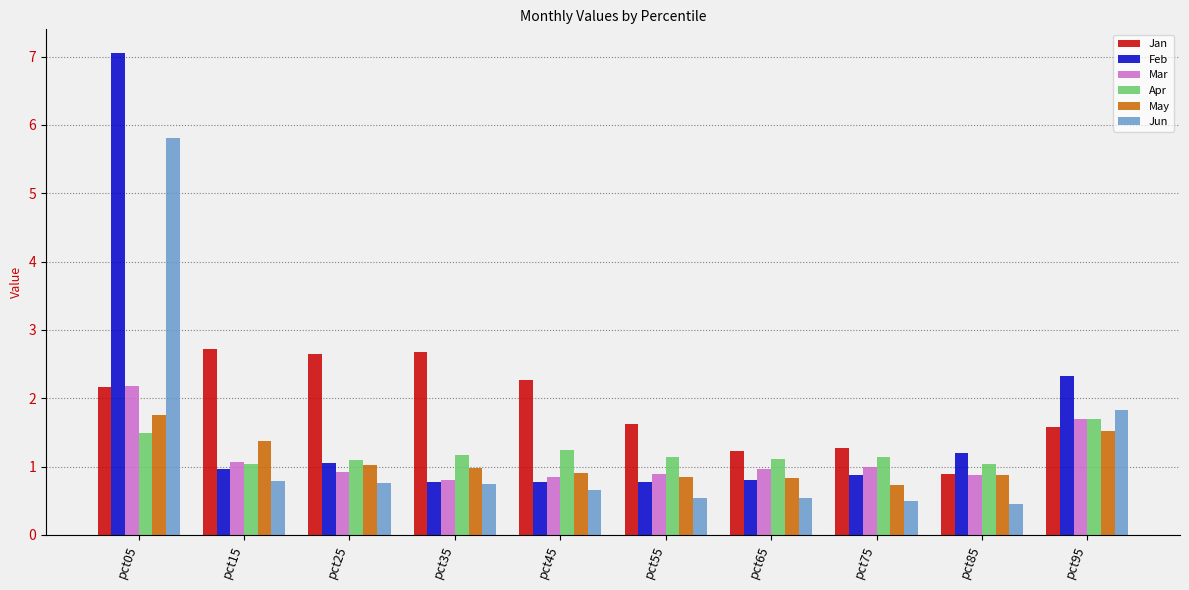

What is the value of the Jun bar at the 7th from the left?

0.5